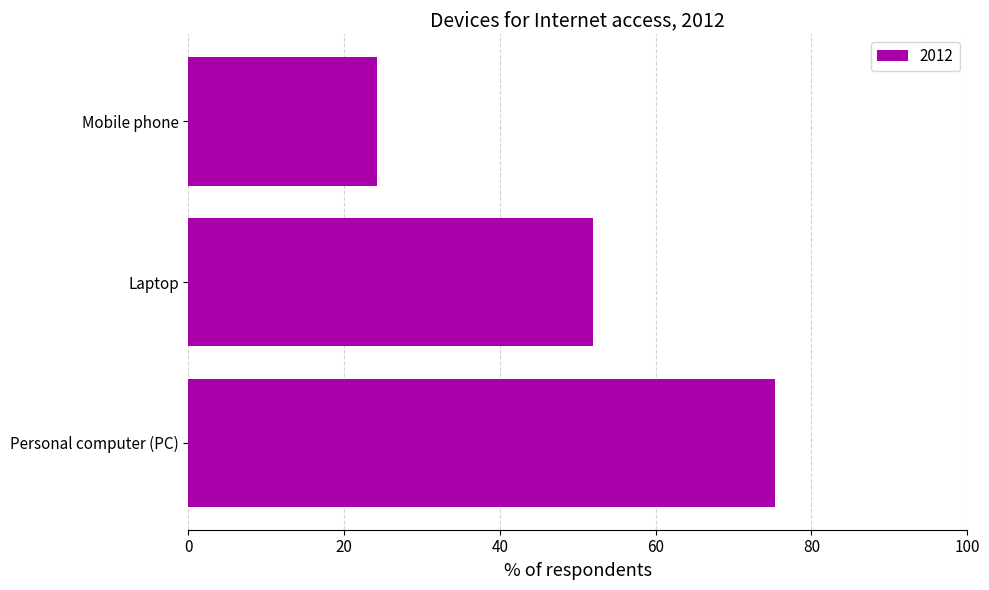

Are the bars grouped side by side (vs. stacked)?

No